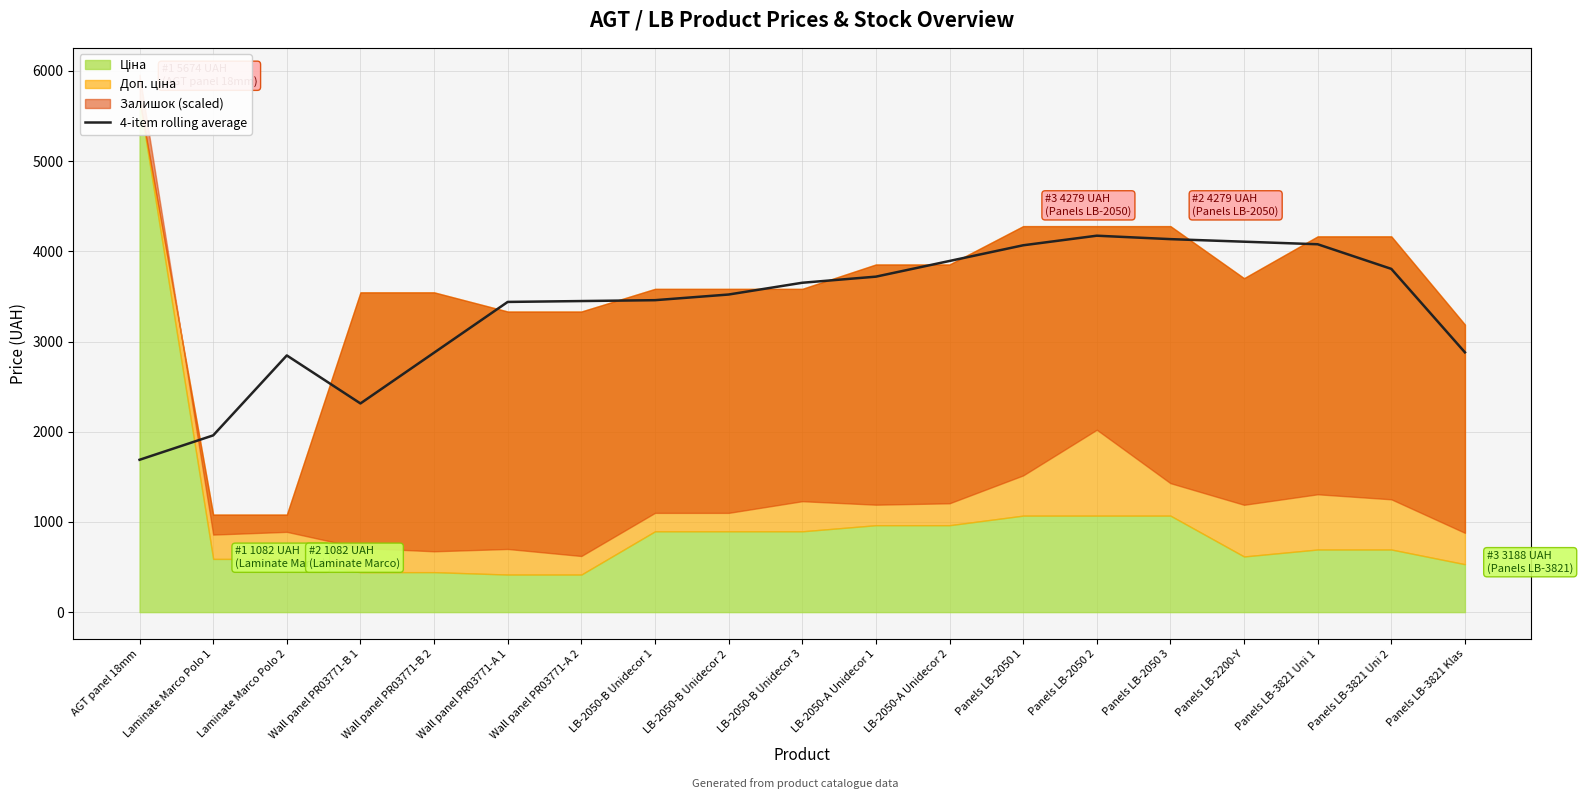

What is the highest value of the 4-item rolling average series?

4172.8